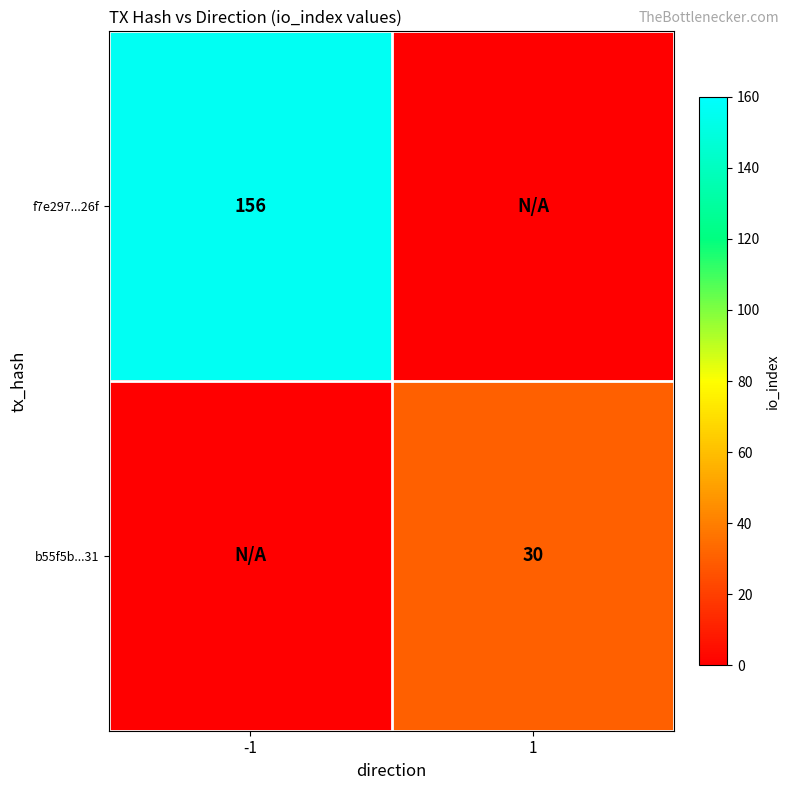

Is it true that b55f5b...31 equals 14 at 1?

False